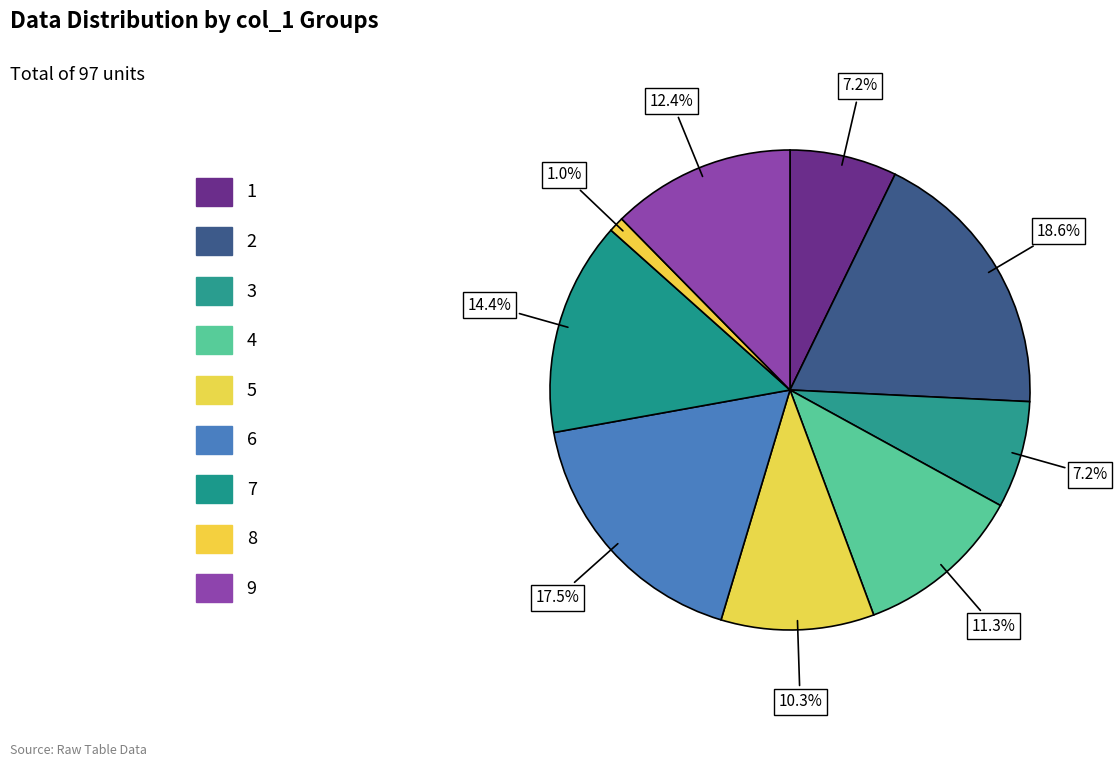

How many slices are in this pie chart?

9